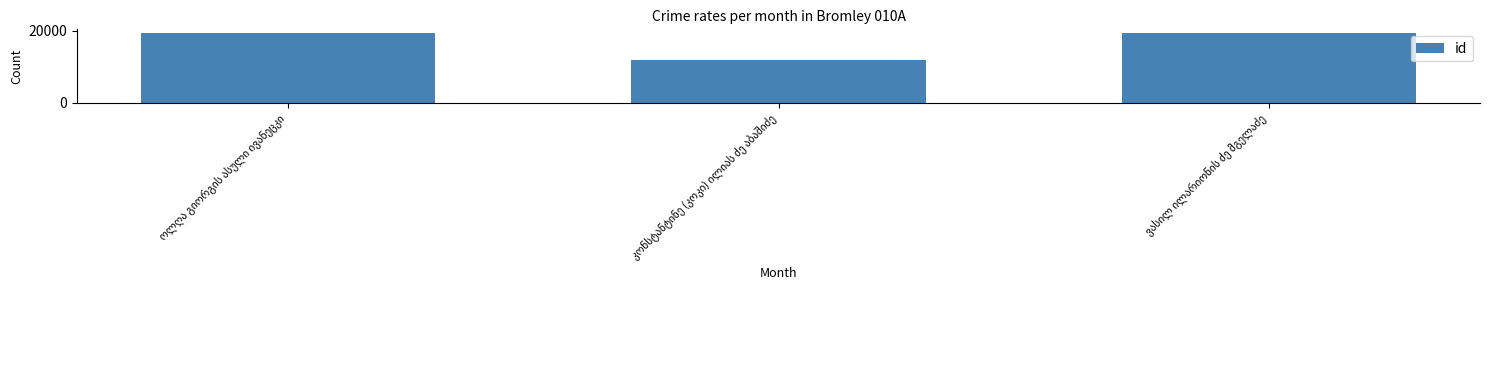

What is the average value?

16880